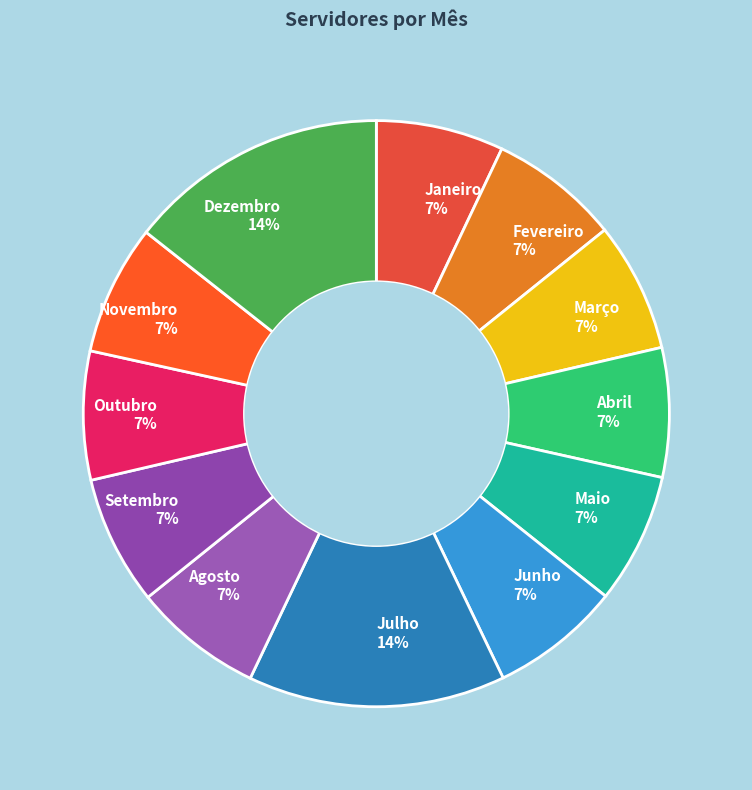

Do Dezembro and Junho together represent more than half of the pie?

No